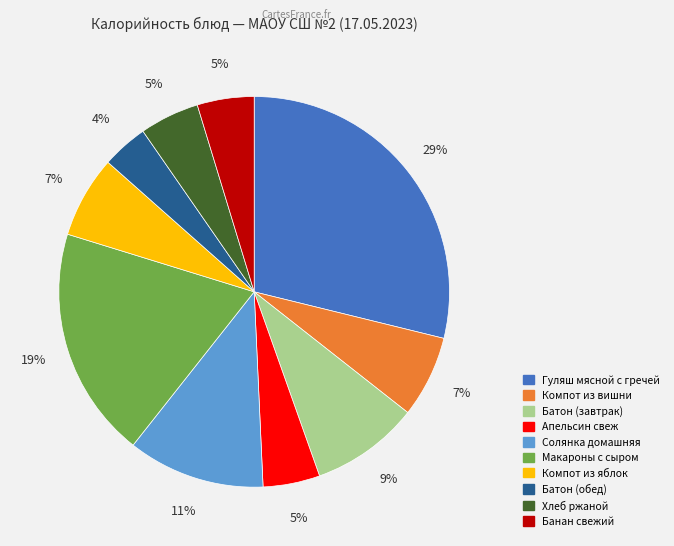

True or false: Апельсин свеж accounts for 5% of the total.

True